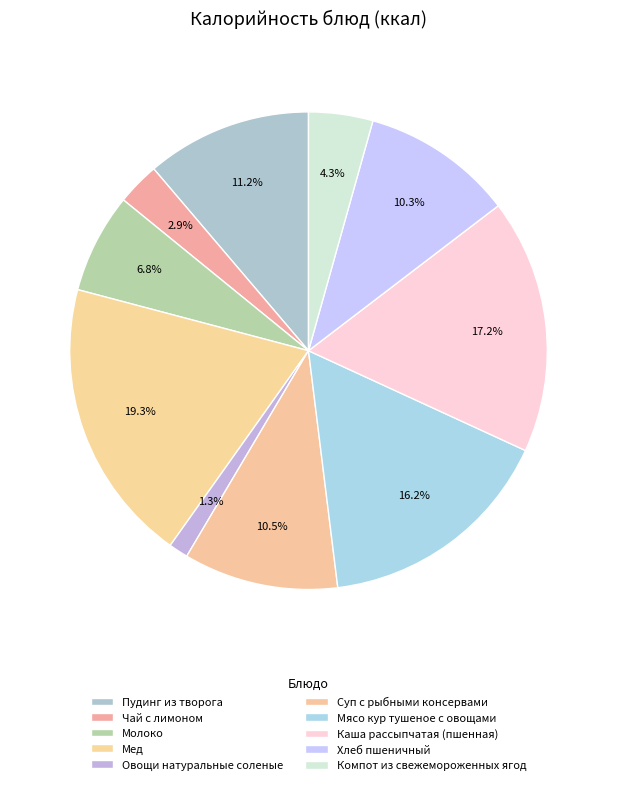

To the nearest percent, what percentage of the pie is Пудинг из творога?

11%